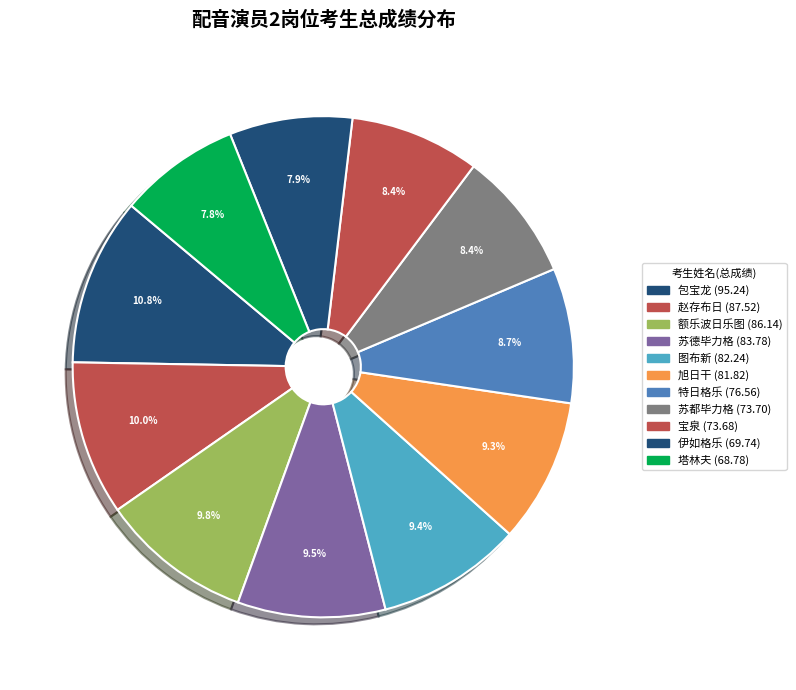

Is there a majority slice in this chart?

No